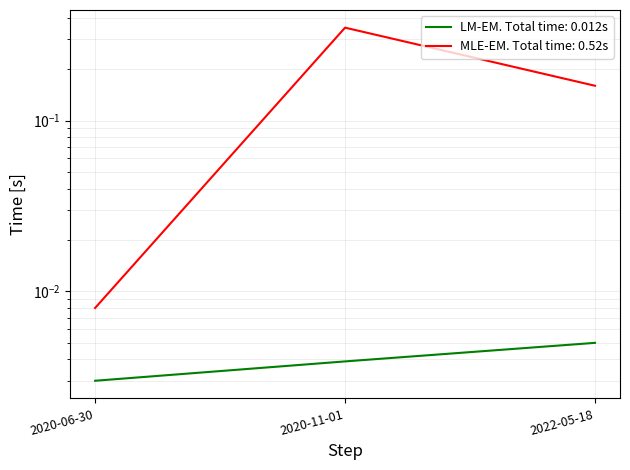

Rank the categories by value from lowest to highest.

2020-06-30, 2020-11-01, 2022-05-18